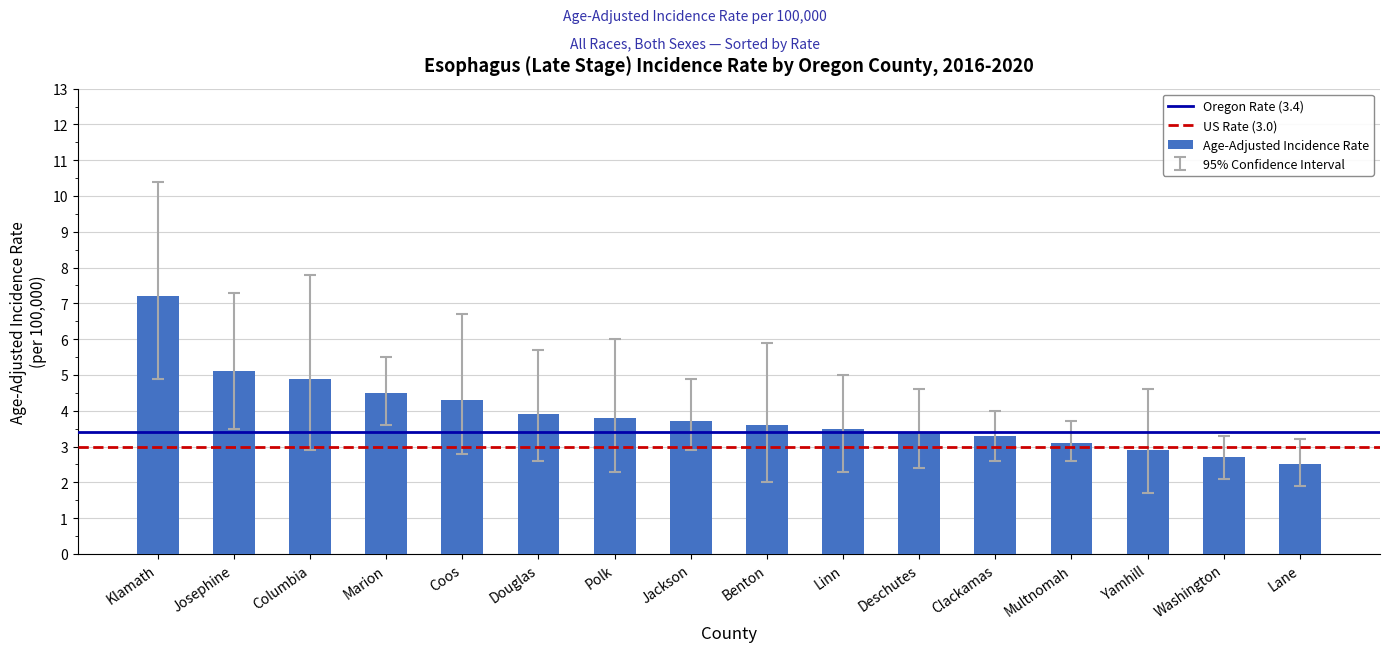

How many bars are there in total?

16